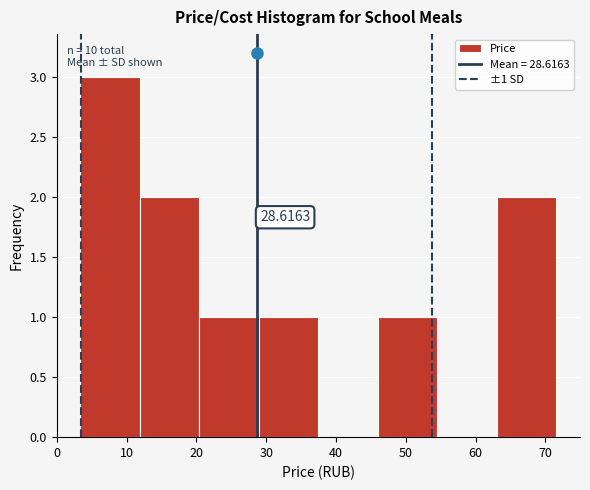

Over which range of the x-axis is the bar tallest?

3 to 12